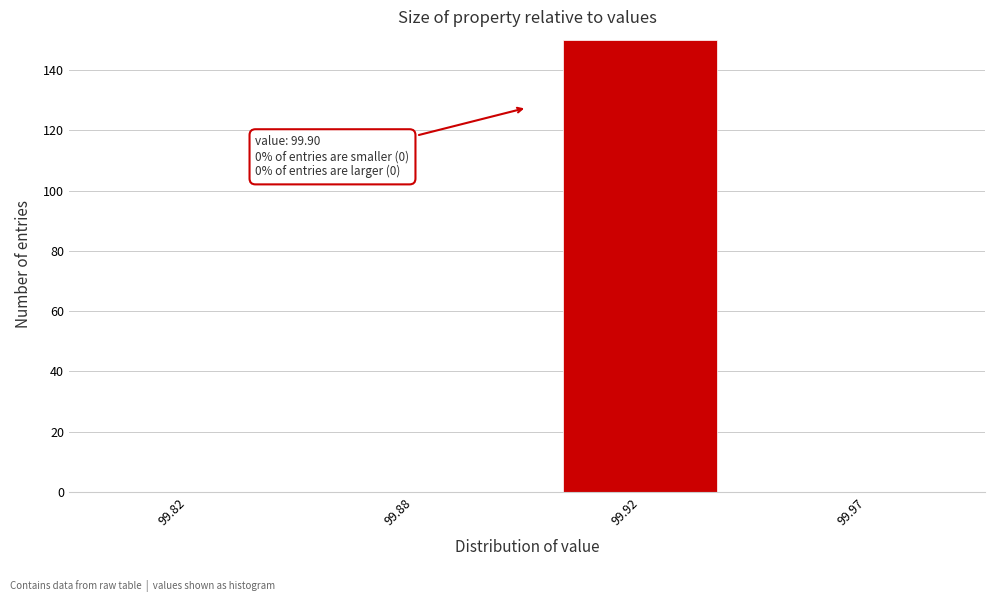

Reading left to right, what are all the values shown in this chart?

99.82=0	99.88=0	99.92=150	99.97=0